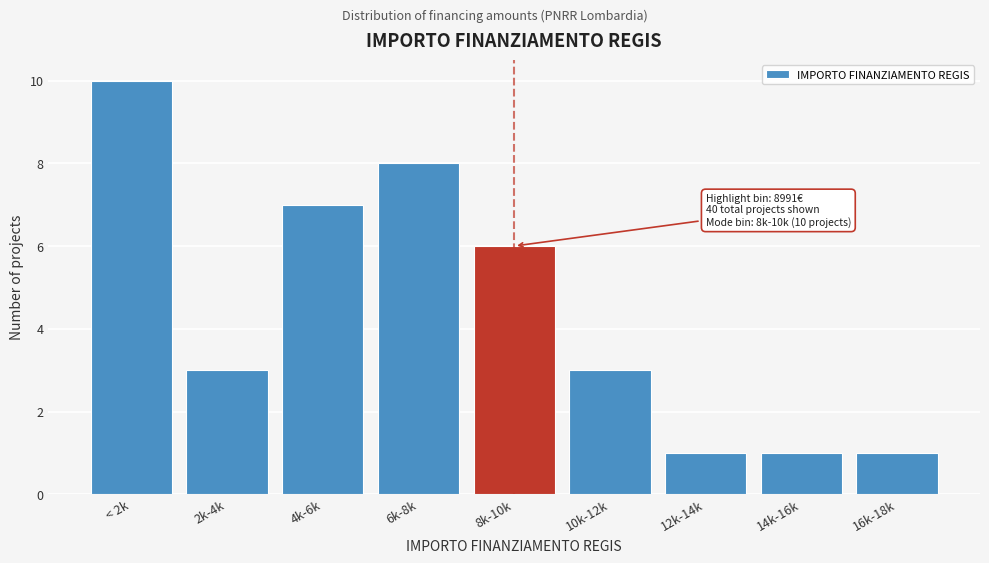

Reading left to right, what are all the values shown in this chart?

< 2k=10	2k-4k=3	4k-6k=7	6k-8k=8	8k-10k=6	10k-12k=3	12k-14k=1	14k-16k=1	16k-18k=1